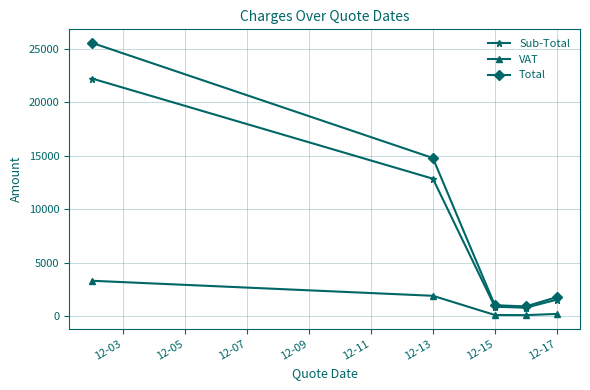

Which series has the largest range (max minus min)?

Total